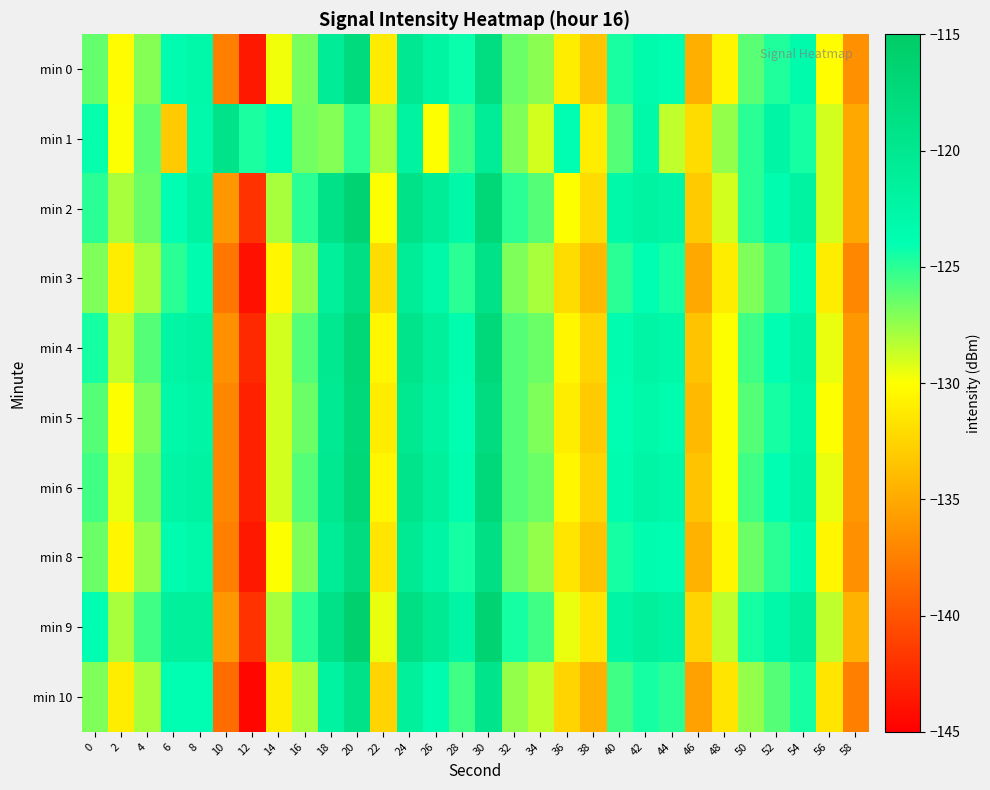

What is the total value across all series at 4?

-1268.4